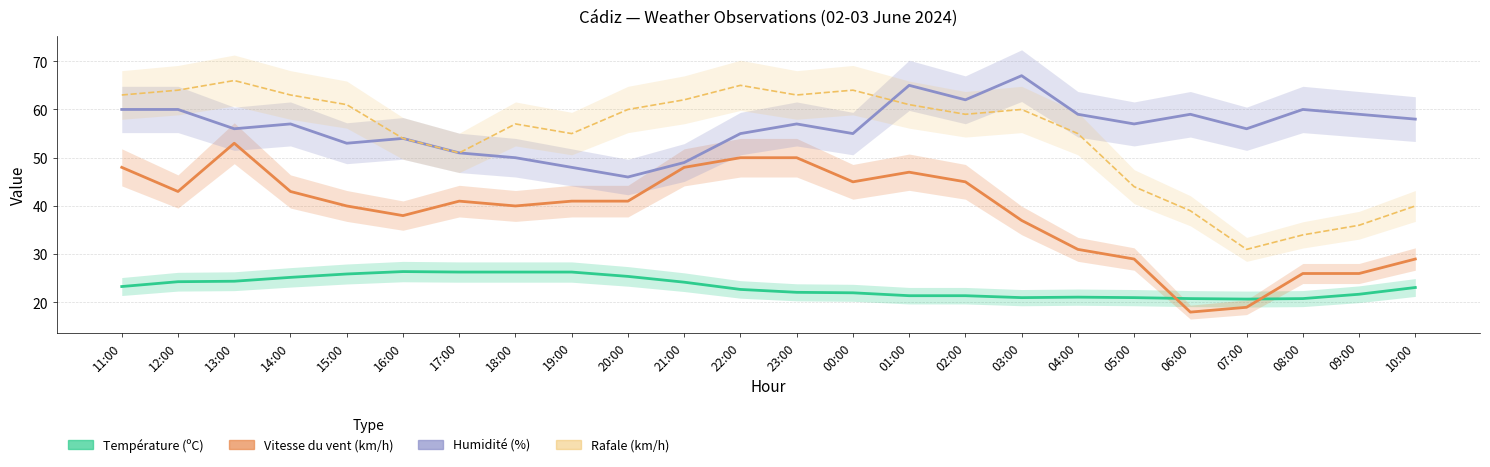

Rank the categories by Température (ºC) value from lowest to highest.

07:00, 06:00, 08:00, 03:00, 05:00, 04:00, 01:00, 02:00, 09:00, 00:00, 23:00, 22:00, 10:00, 11:00, 21:00, 12:00, 13:00, 14:00, 20:00, 15:00, 17:00, 18:00, 19:00, 16:00